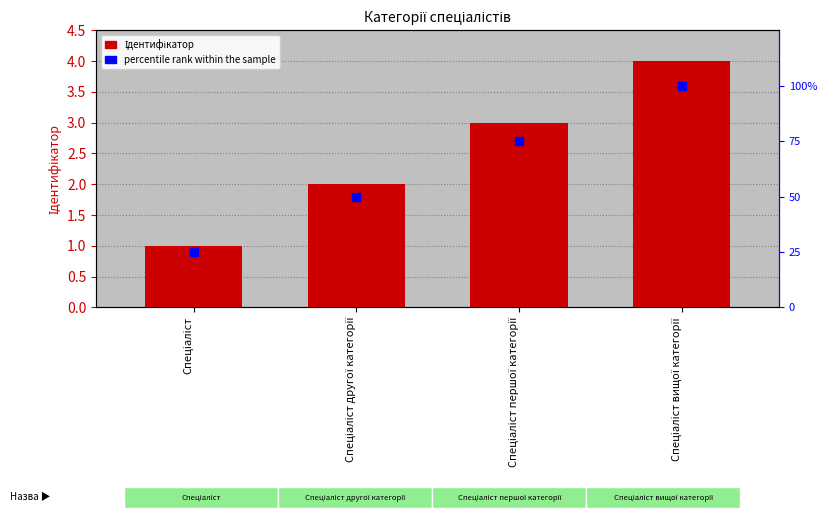

At how many categories does at least one series exceed 91?

1